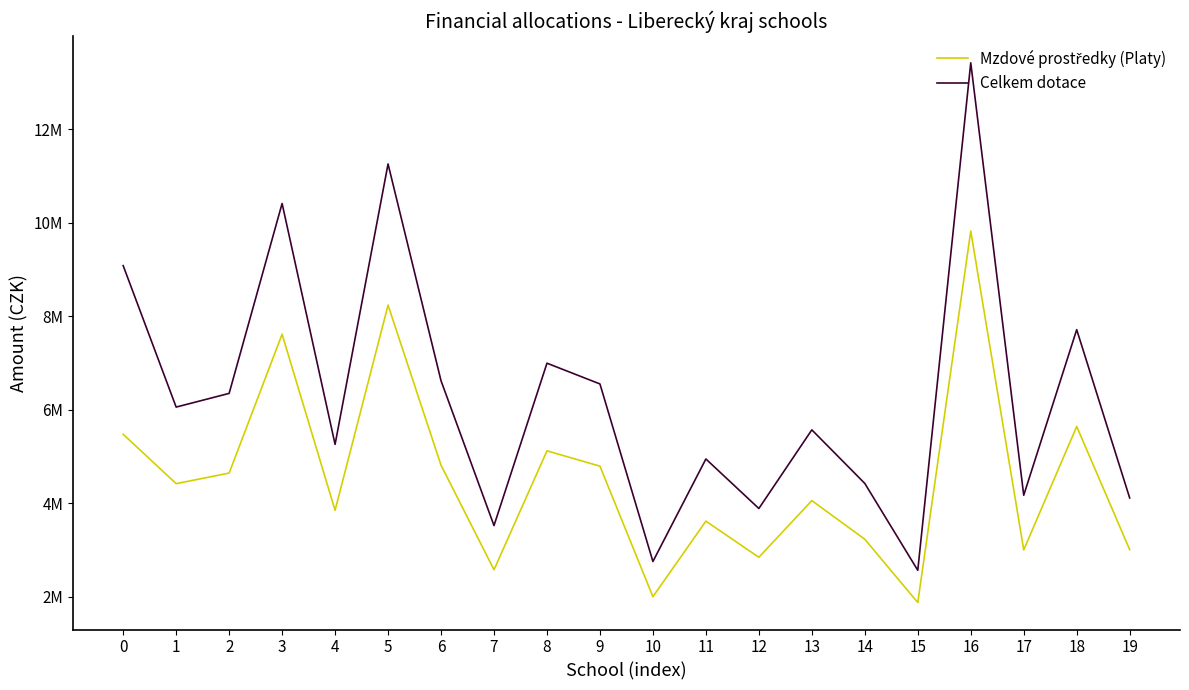

At which label is Mzdové prostředky (Platy) closest to 5851383?

18